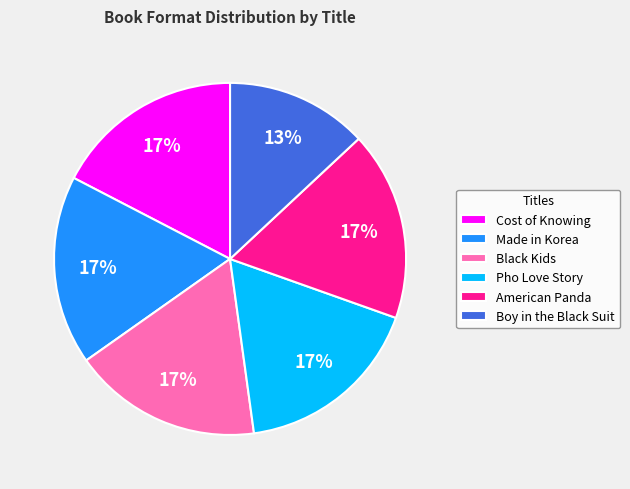

To the nearest percent, what is the combined percentage of Cost of Knowing and Black Kids?

35%